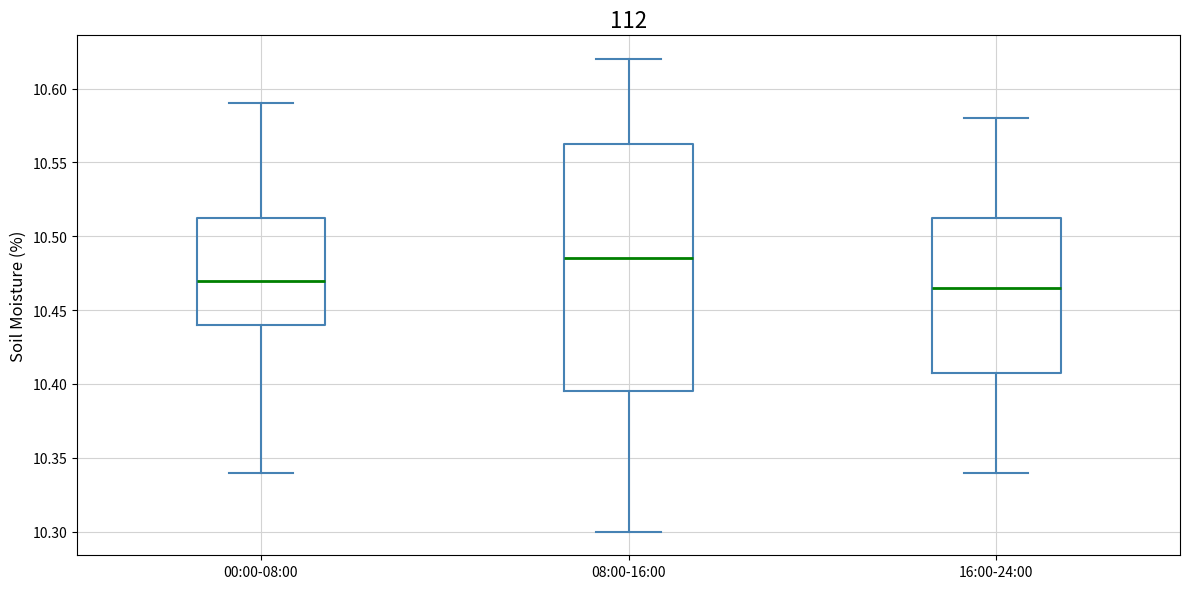

Which box's median line is the highest?

08:00-16:00